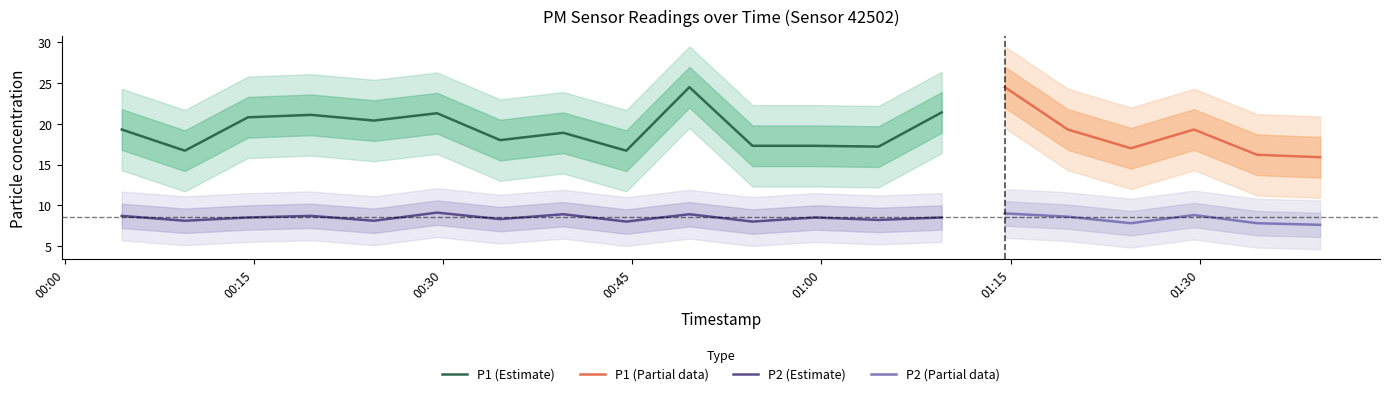

At which category is the sum across all series the highest?

2024-03-08T01:14:32